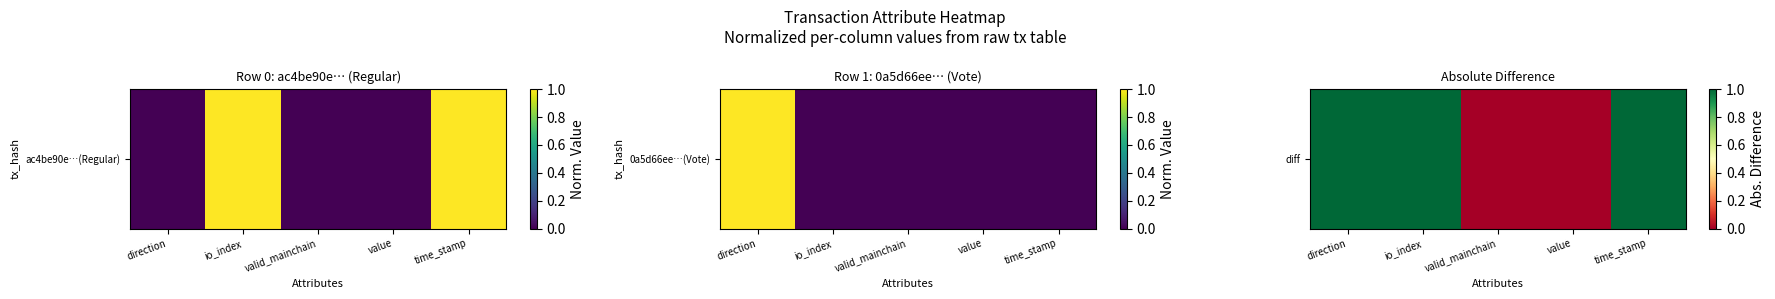

Between time_stamp and io_index, which is larger?

time_stamp